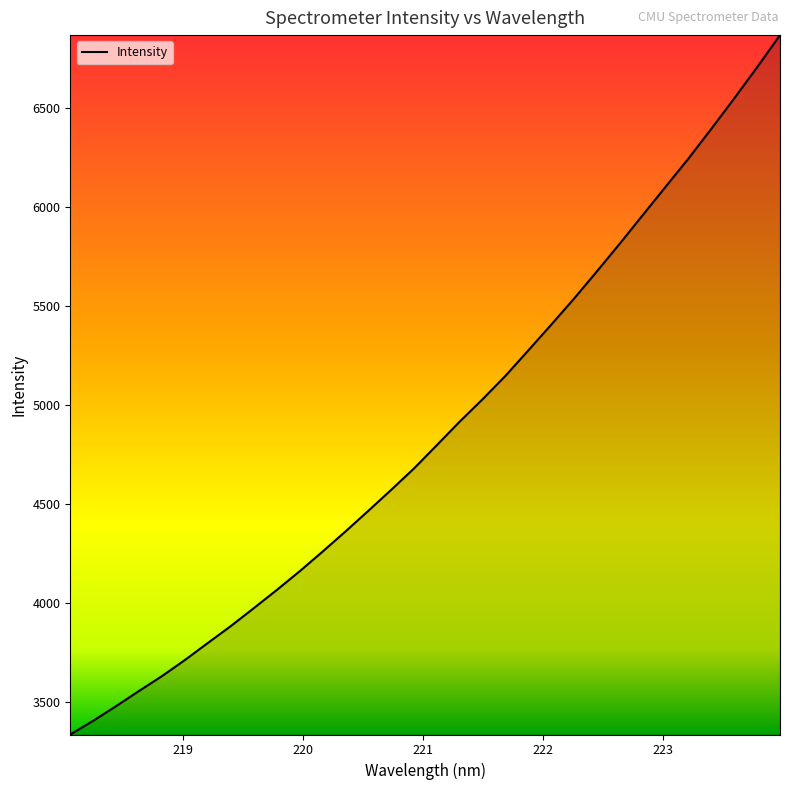

What is the minimum value shown in the chart?

3335.8